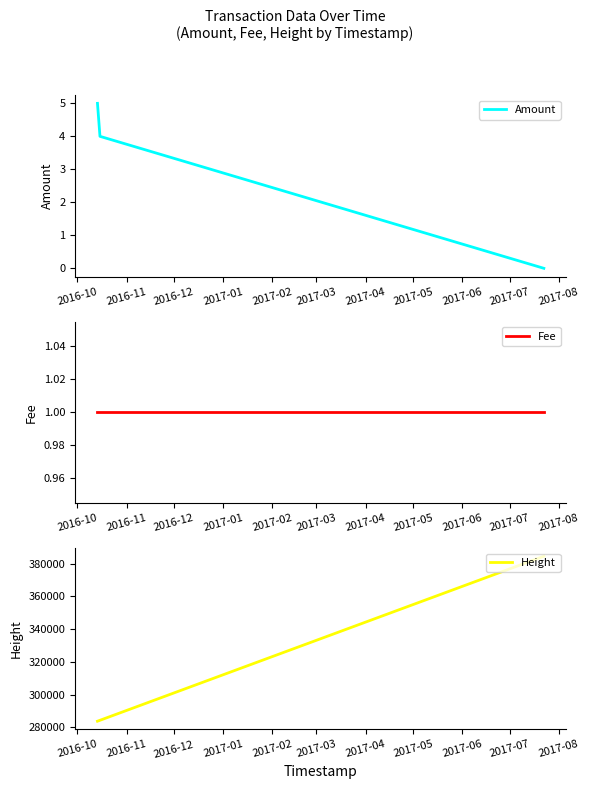

What is the highest value of the Amount series?

5